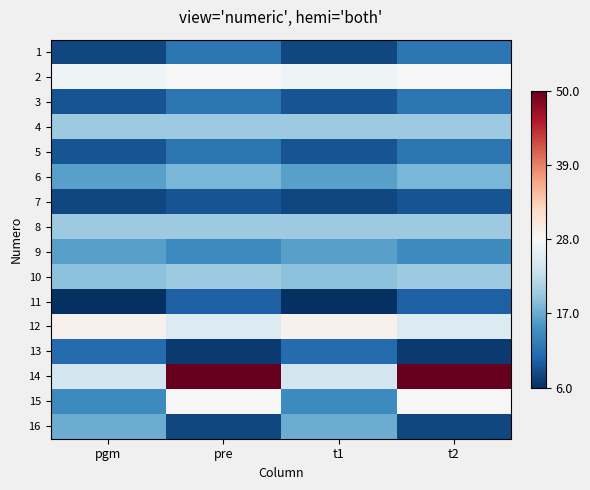

What is the maximum value shown in the chart?

50